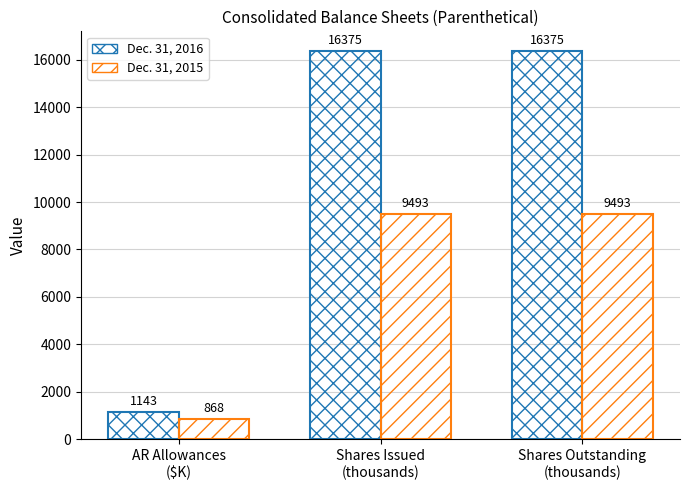

At how many categories does at least one series exceed 8287?

2